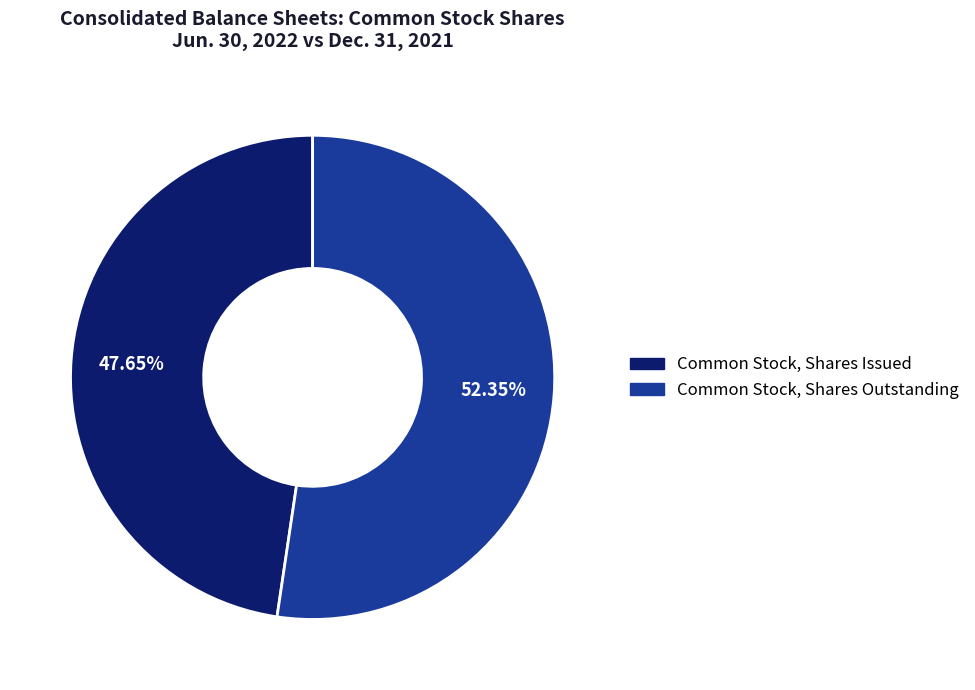

What is the smallest slice in the pie chart?

Common Stock, Shares Issued